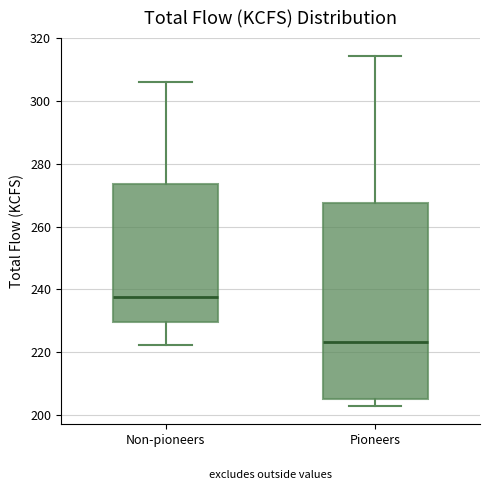

Which box has the lowest median line?

Pioneers